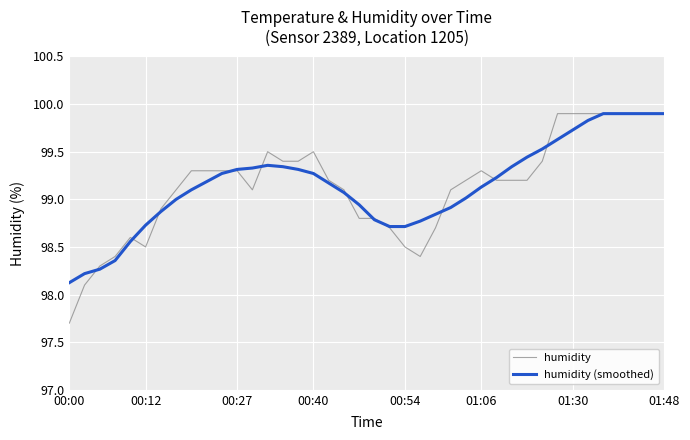

What is the maximum value for humidity?

99.9